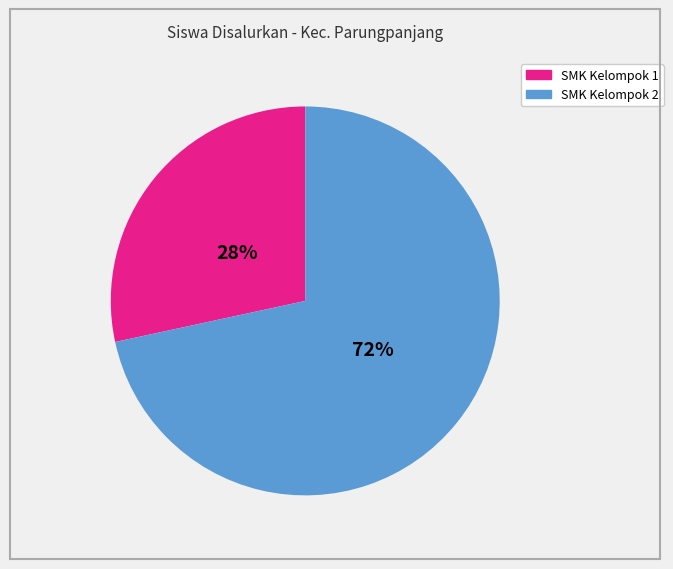

To the nearest percent, what is the average slice percentage?

50%